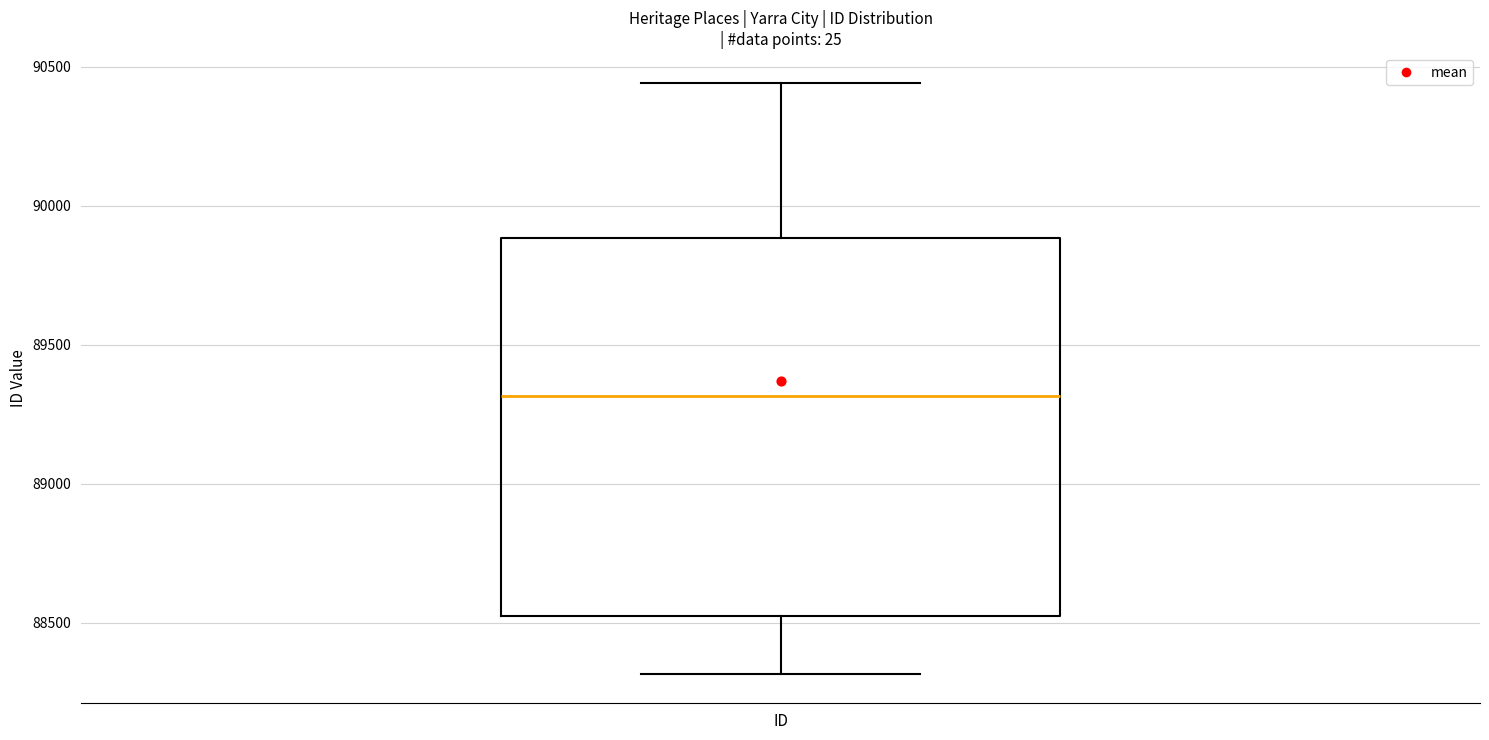

Read this box plot against the y-axis: the position of the median line, the range covered by the box, and the ends of both whiskers. The values are not printed on the chart, so give them approximately, as read against the axis.

median 89300, box 88500 to 89900, whiskers 88300 to 90450